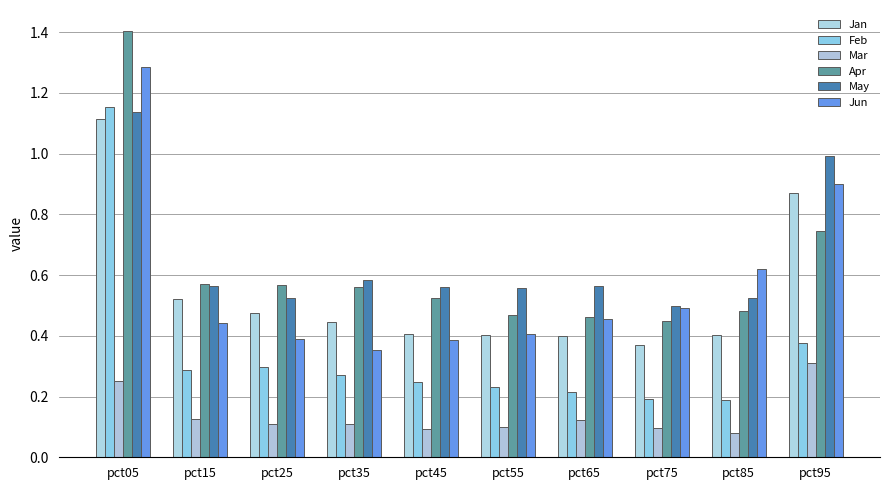

List the series in order of their peak value, highest first.

Apr, Jun, Feb, May, Jan, Mar